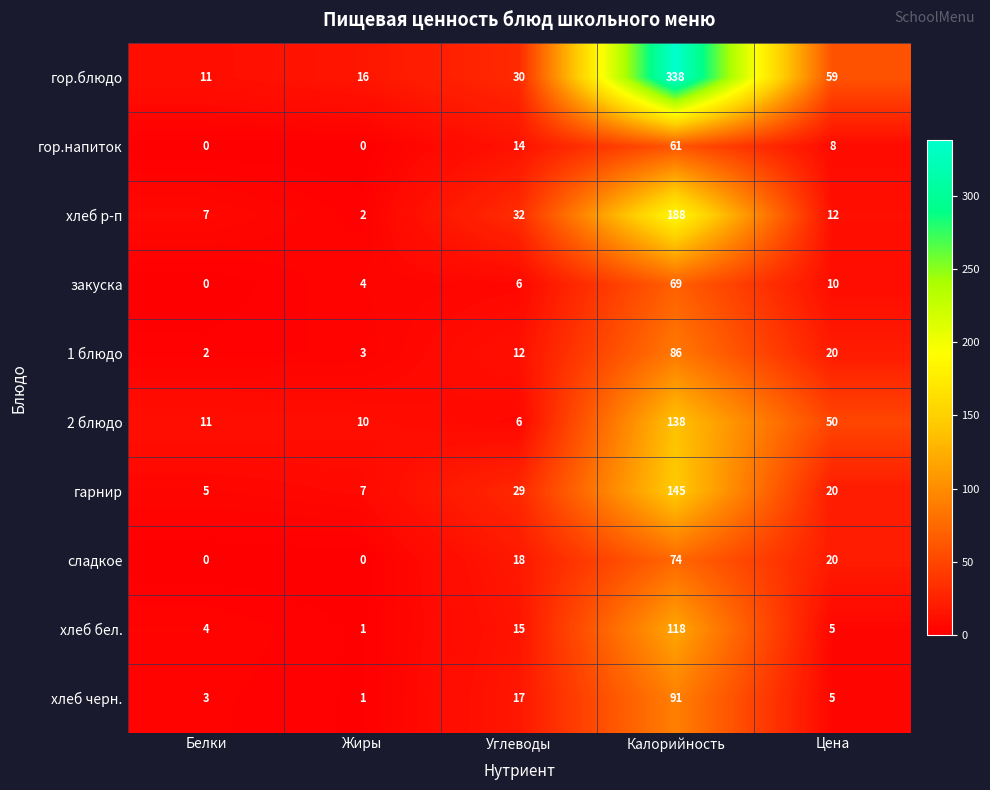

What is the spread (max minus min) of values at Цена?

54